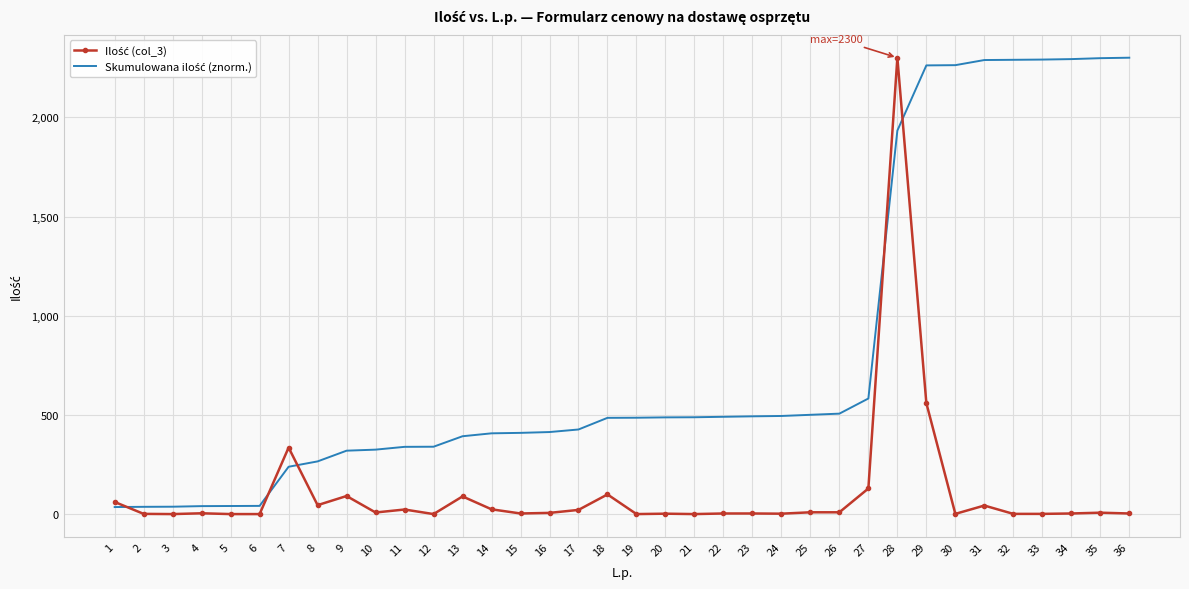

At which category is the sum across all series the highest?

28